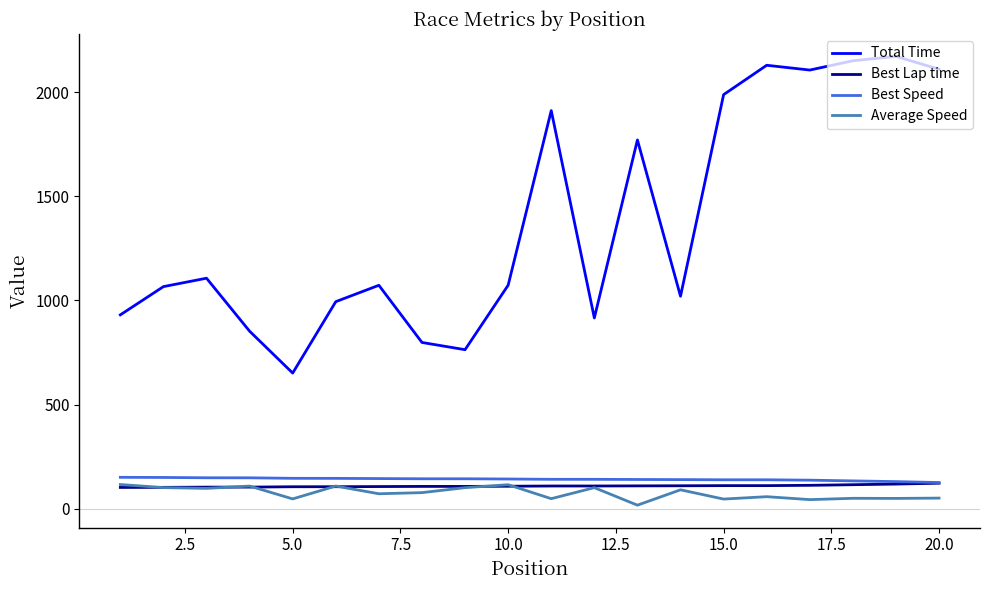

What is the lowest value of the Best Speed series?

126.1